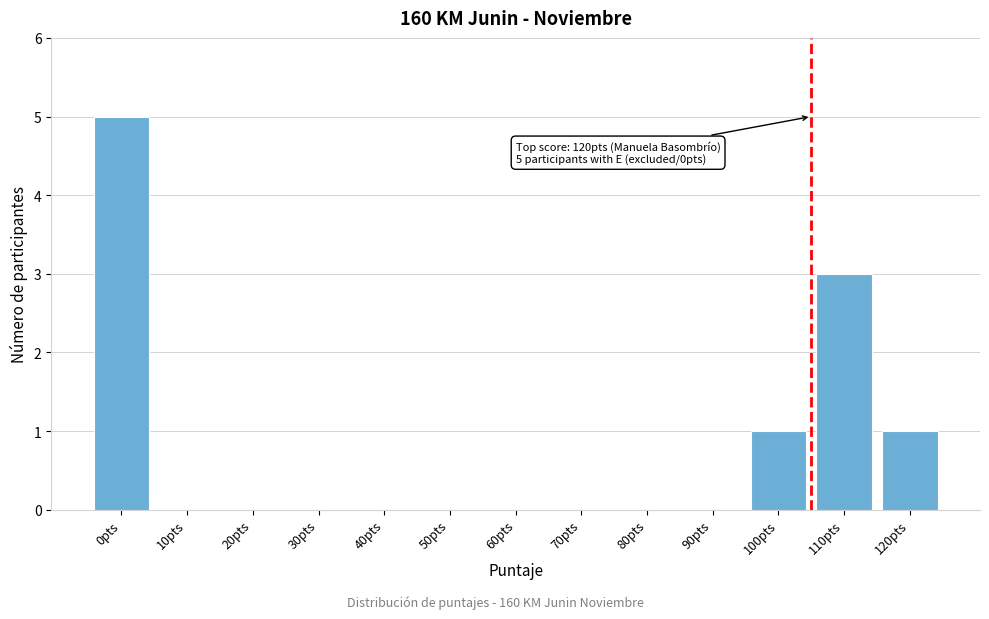

Reading left to right, transcribe all the data shown in this chart.

0pts=5	10pts=0	20pts=0	30pts=0	40pts=0	50pts=0	60pts=0	70pts=0	80pts=0	90pts=0	100pts=1	110pts=3	120pts=1